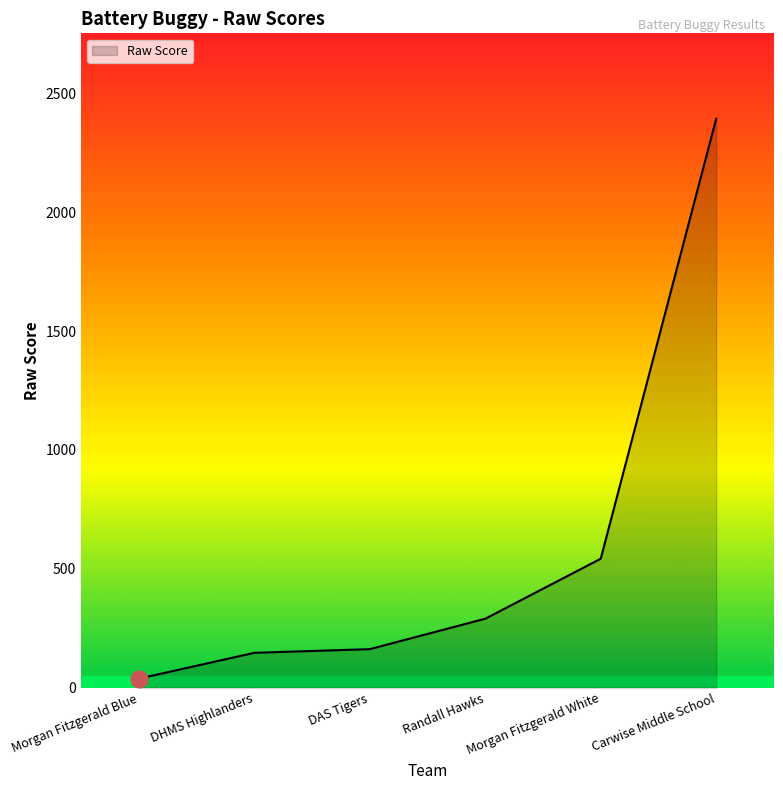

Reading left to right, transcribe all the data shown in this chart.

Morgan Fitzgerald Blue=37.8	DHMS Highlanders=146.4	DAS Tigers=161.9	Randall Hawks=289.8	Morgan Fitzgerald White=542.3	Carwise Middle School=2393.5